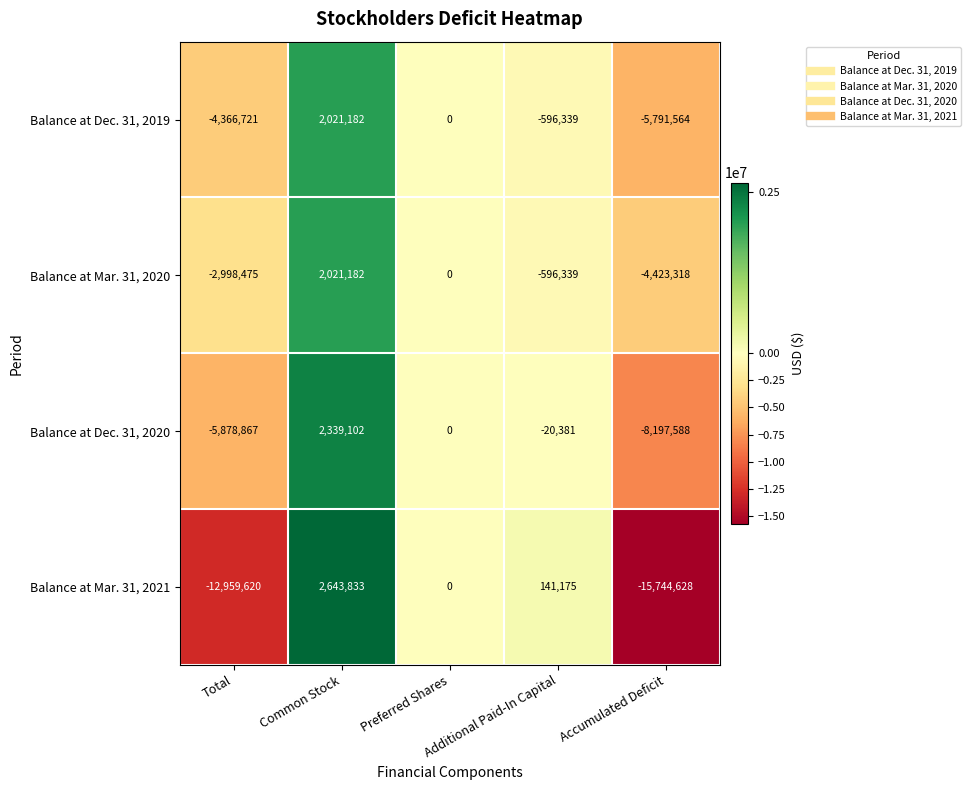

Which series has the widest spread of values?

Balance at Mar. 31, 2021